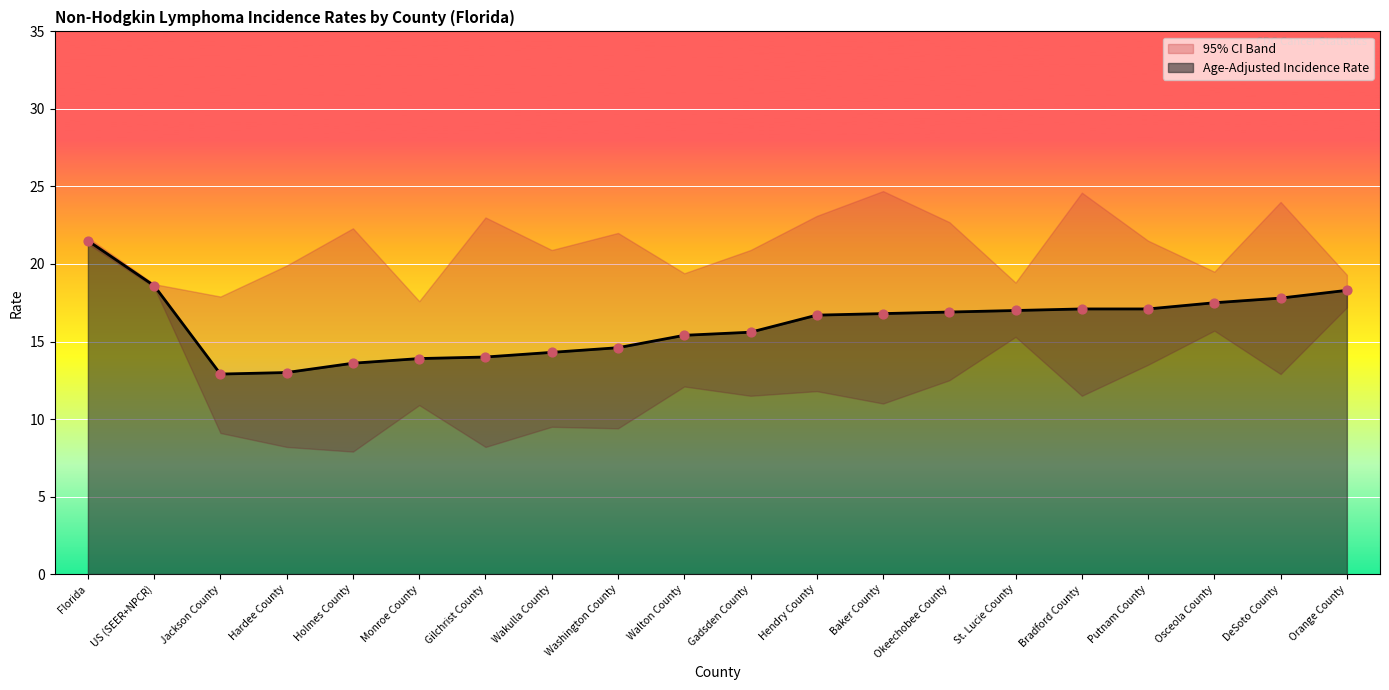

True or false: Age-Adjusted Incidence Rate has a value of 9.8 at US (SEER+NPCR).

False